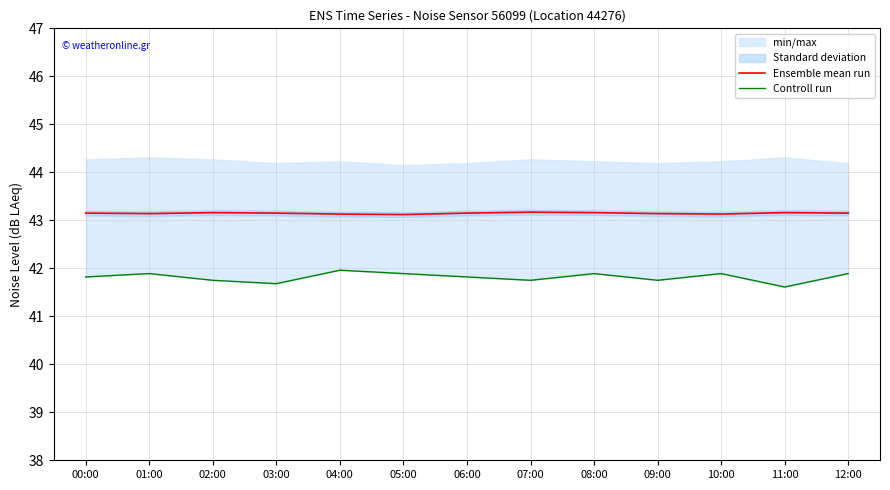

Which series has the largest range (max minus min)?

Controll run